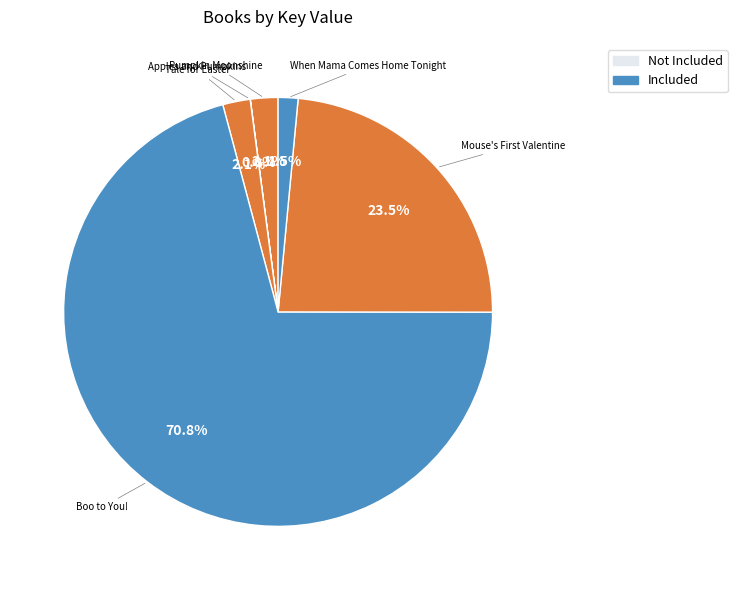

What is the largest slice in the pie chart?

Boo to You!